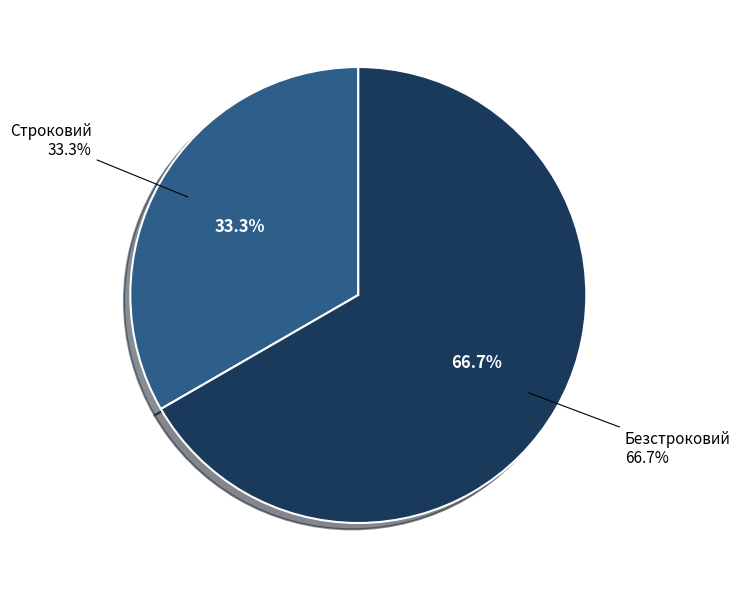

What percentage do Безстроковий and Строковий together represent?

100.0%